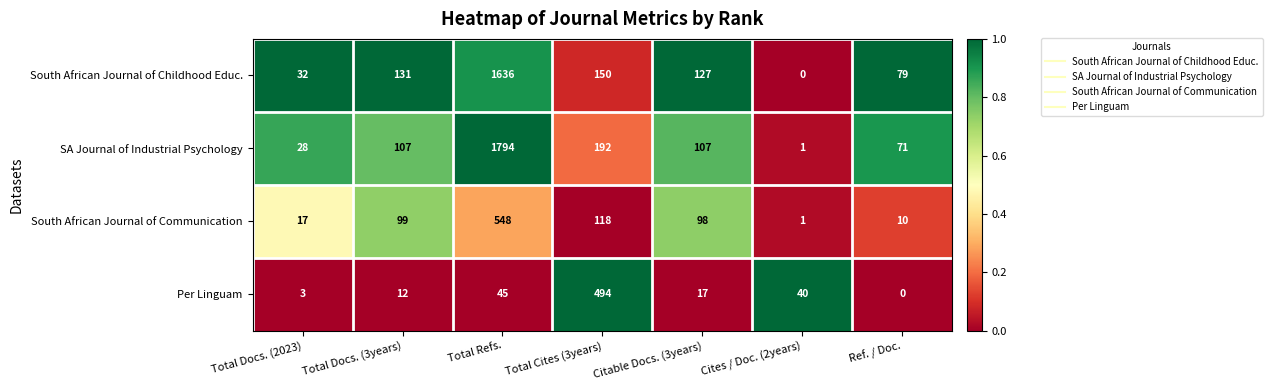

What is the difference between the maximum and minimum values in the SA Journal of Industrial Psychology series?

1793